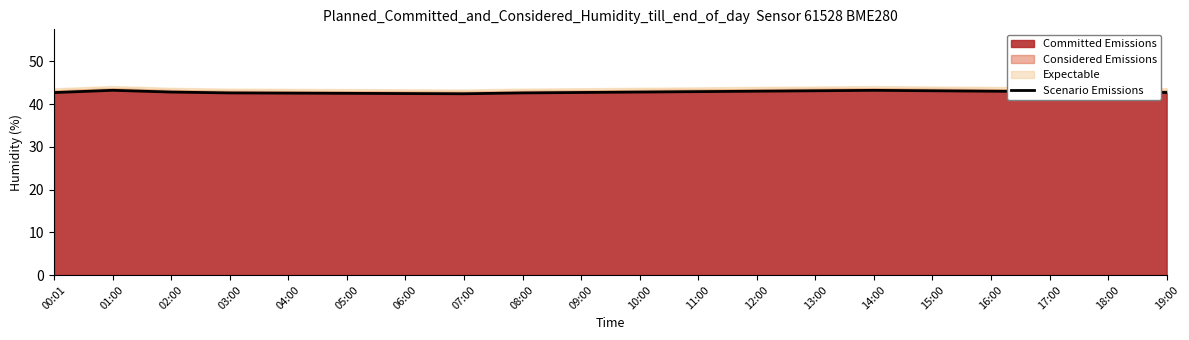

The value of Committed Emissions at 09:00 is 25.8. True or false?

False